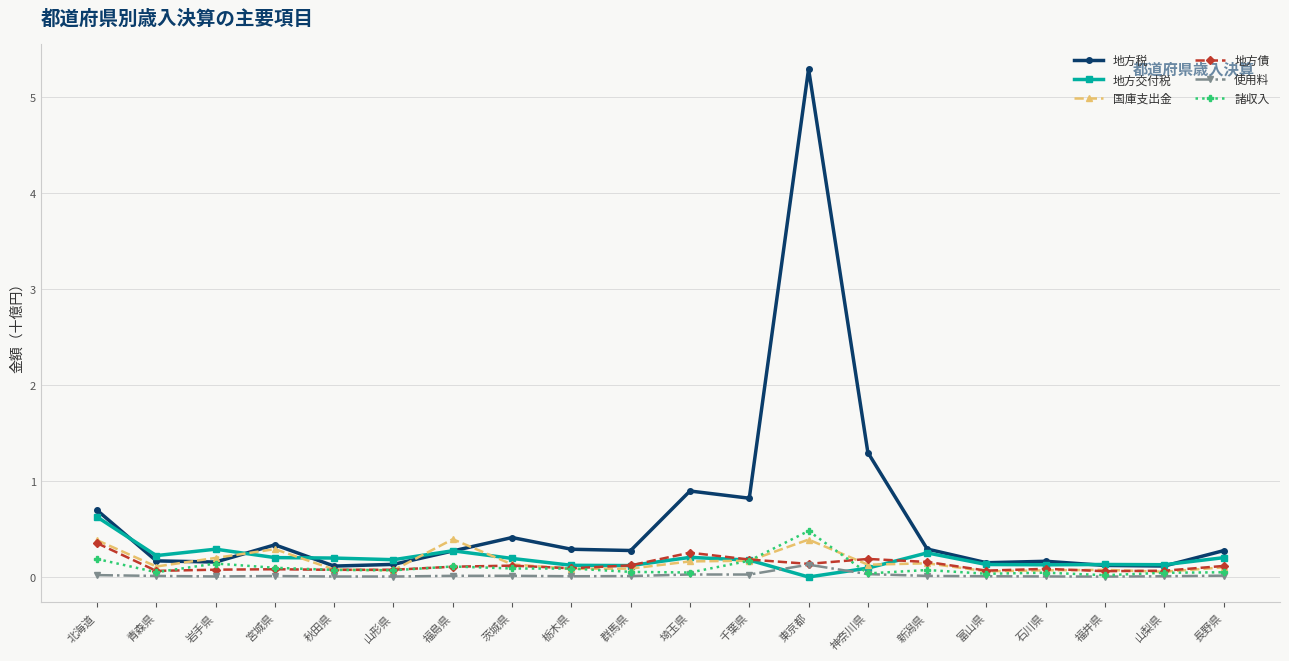

Between 東京都 and 長野県, which series saw the biggest shift?

地方税